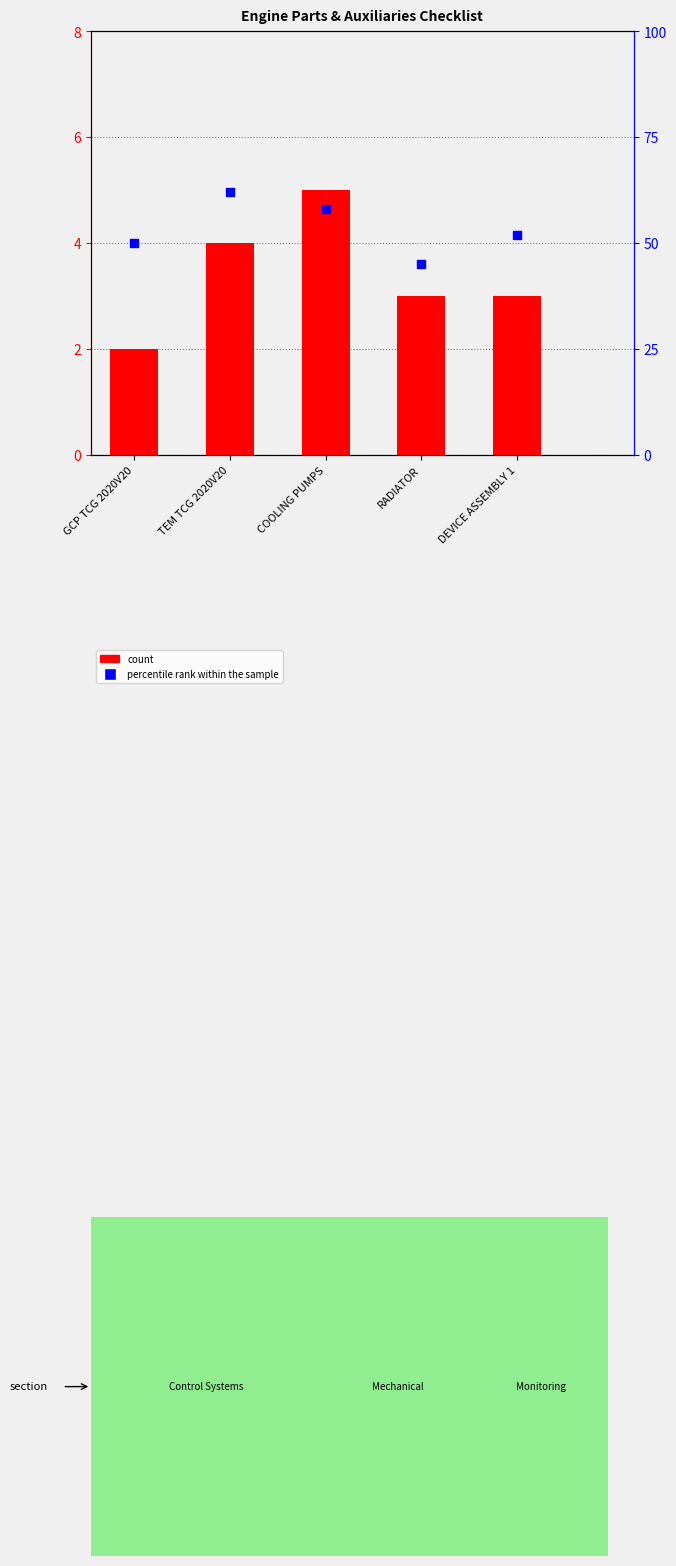

At which category is the sum across all series the highest?

TEM TCG 2020V20